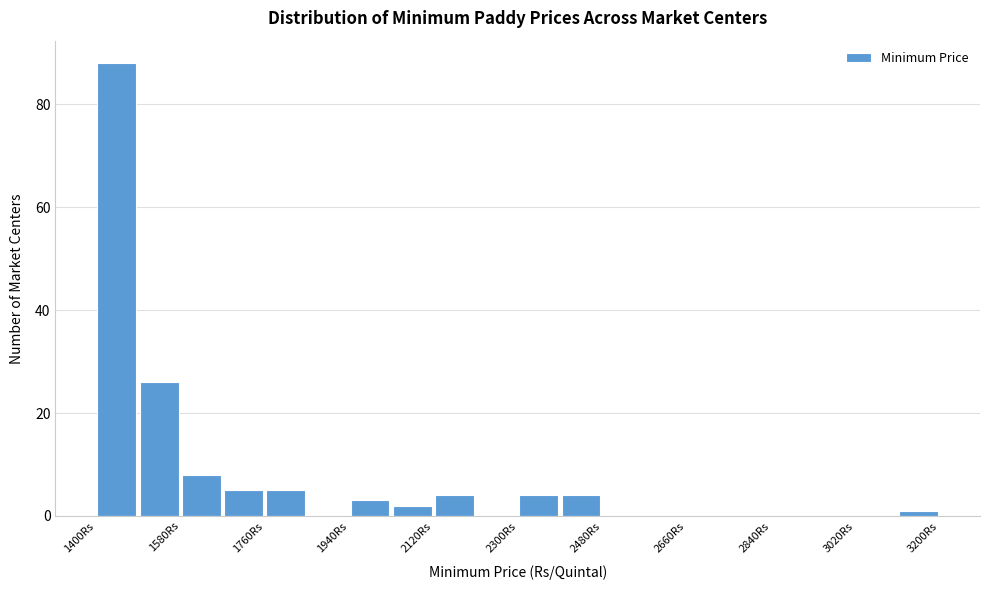

Over which range of the x-axis is the bar tallest?

1400 to 1490